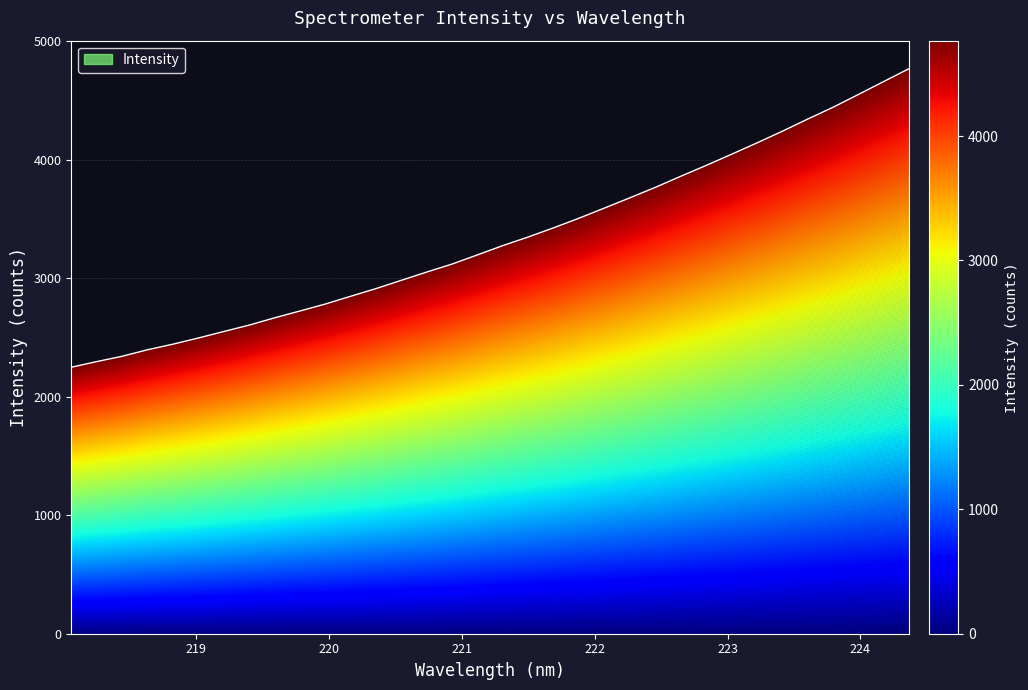

Reading right to left, extract all data points from this chart.

4766.6	4657.7	4548.4	4440.7	4341.1	4238.5	4140.3	4044.7	3950.6	3859.3	3766.0	3678.2	3591.9	3506.6	3425.6	3348.2	3275.7	3197.4	3119.7	3052.4	2982.6	2912.6	2847.7	2782.0	2723.4	2665.6	2604.3	2550.2	2495.4	2443.5	2396.3	2341.4	2296.5	2248.9